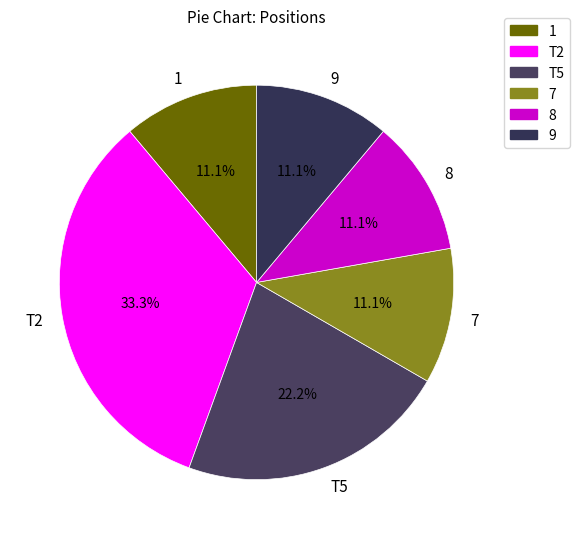

To the nearest percent, what portion does 7 represent?

11%